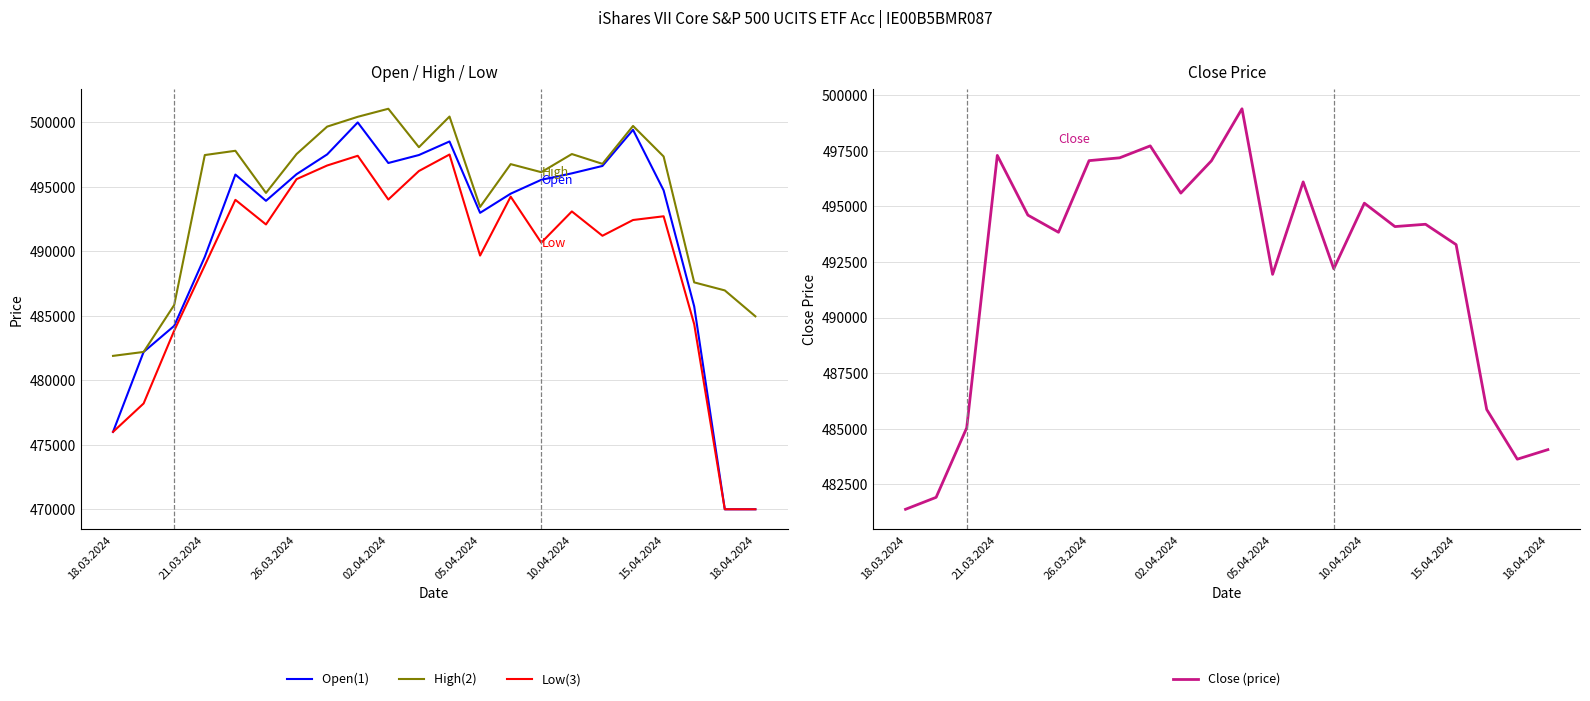

At how many categories does at least one series exceed 489306?

16